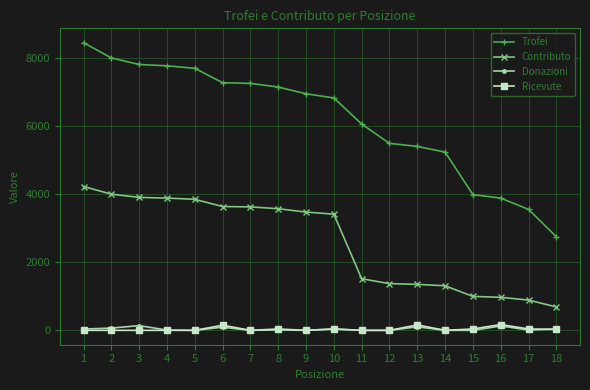

What is the maximum value shown in the chart?

8447